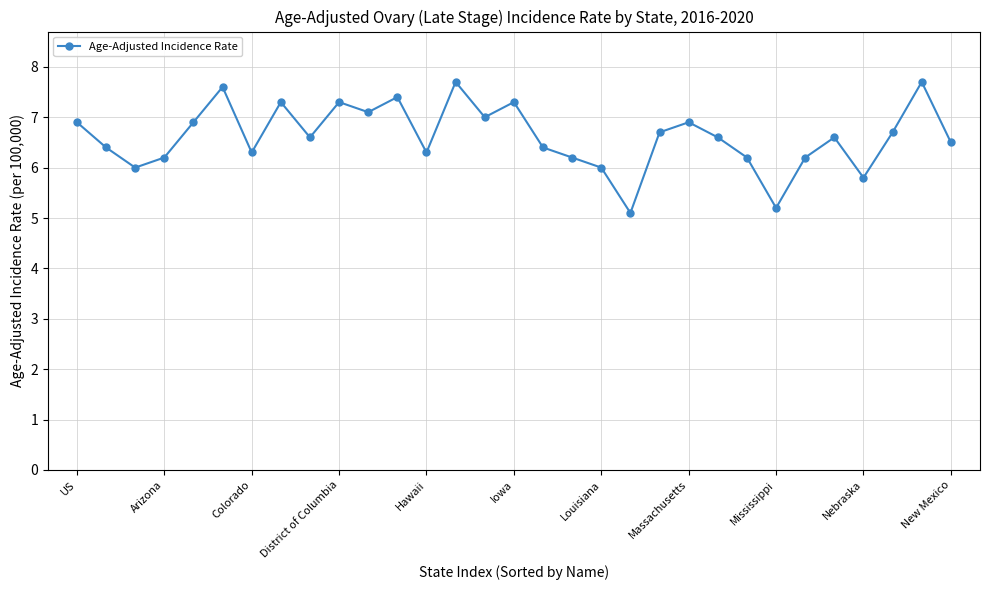

What is the value of the 9th point from the left?

6.6